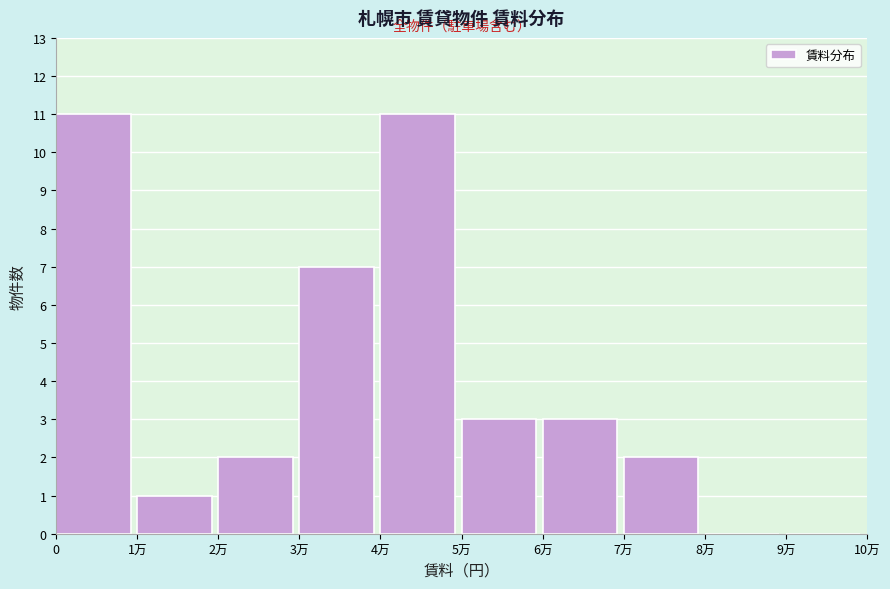

Reading left to right, what are all the values shown in this chart?

0=11	1万=1	2万=2	3万=7	4万=11	5万=3	6万=3	7万=2	8万=0	9万=0